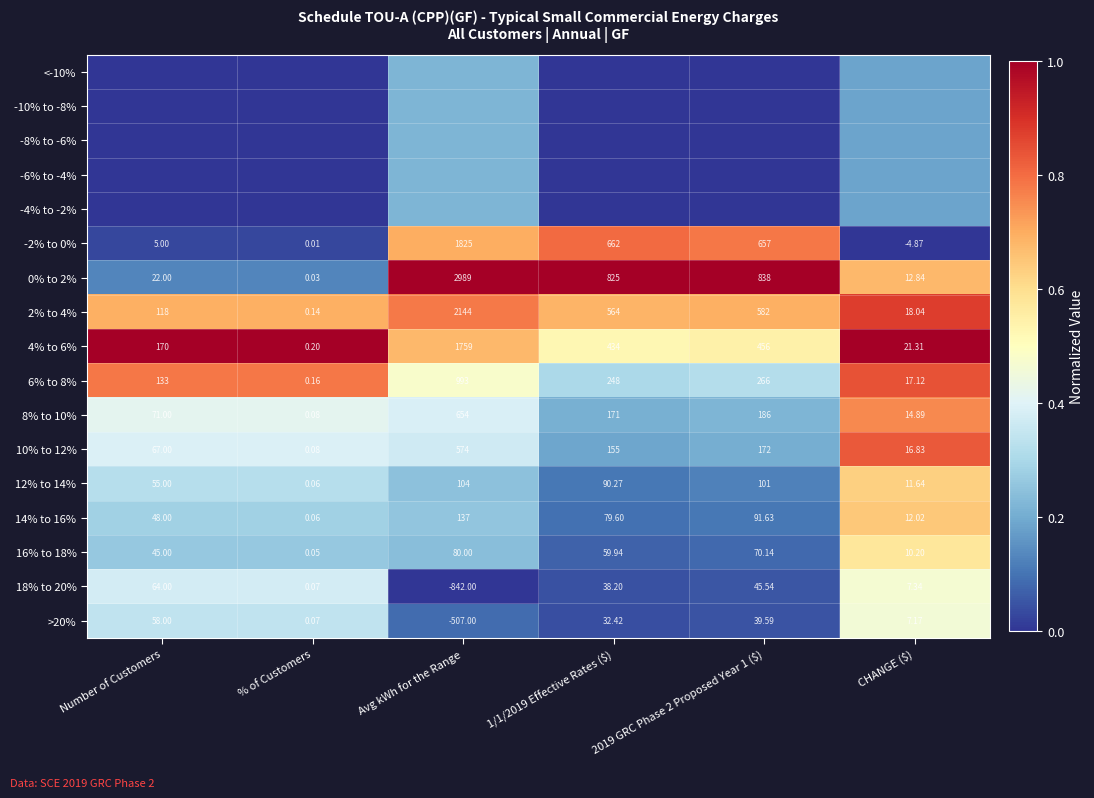

Is the value of 6% to 8% at 2019 GRC Phase 2 Proposed Year 1 ($) greater than the value of 12% to 14% at Number of Customers?

Yes